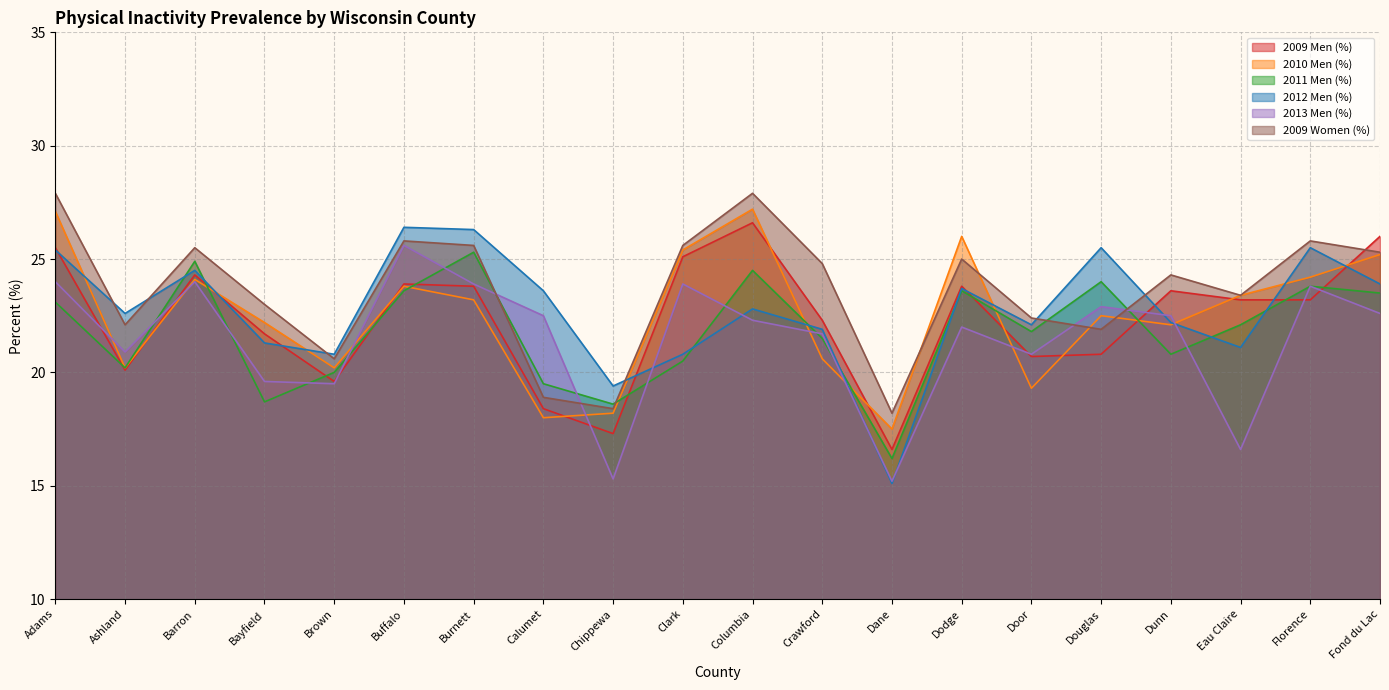

What is the label of the 8th point from the right?

Dane